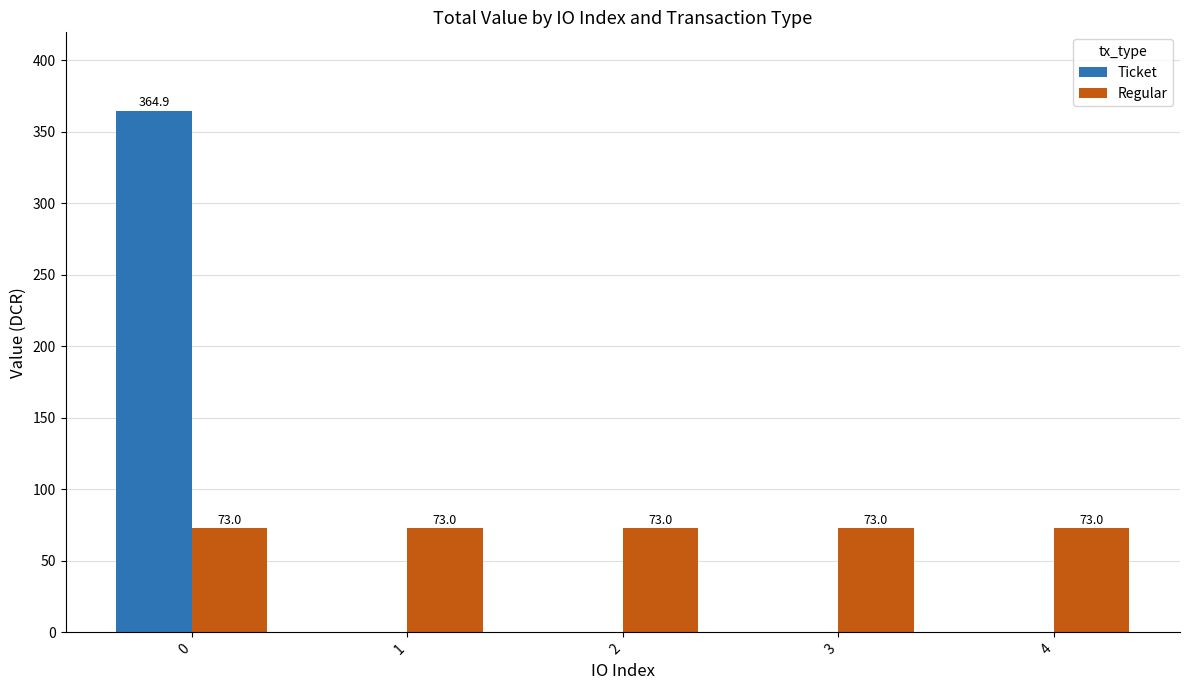

How many groups of bars are there?

5